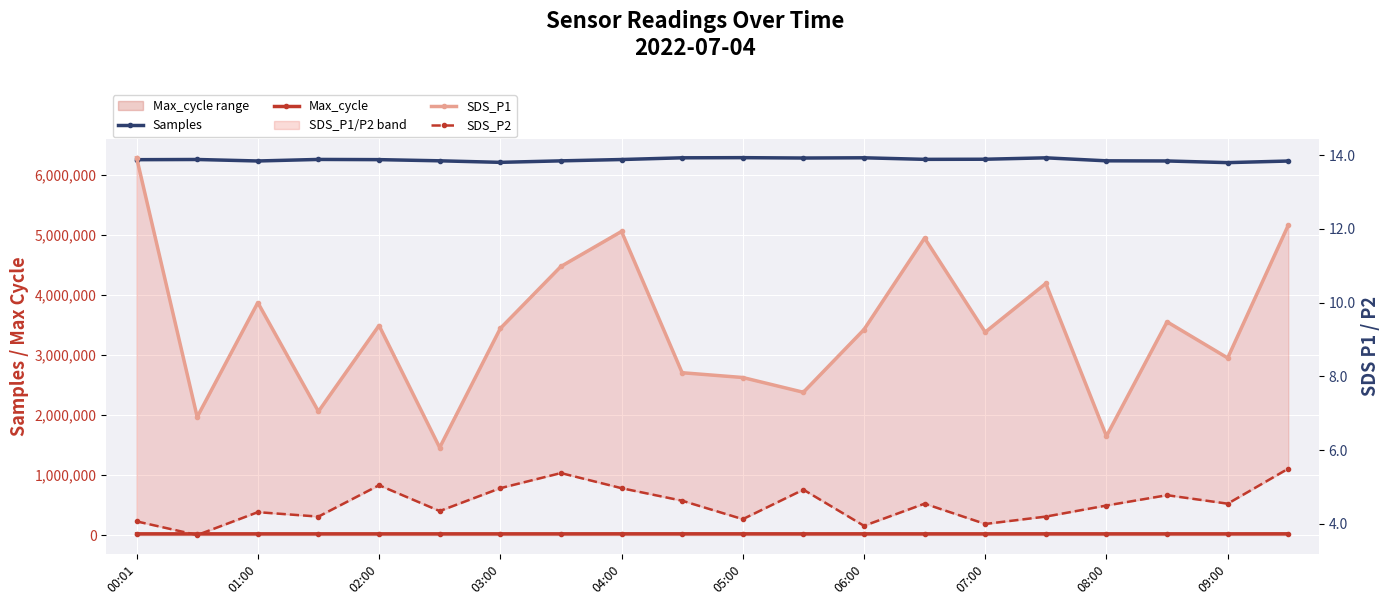

What is the value of the Samples point at the 18th from the left?

6228820.0